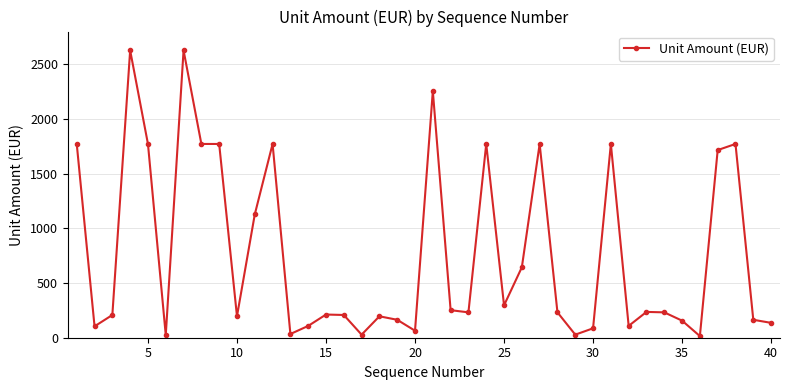

What is the maximum value shown in the chart?

2628